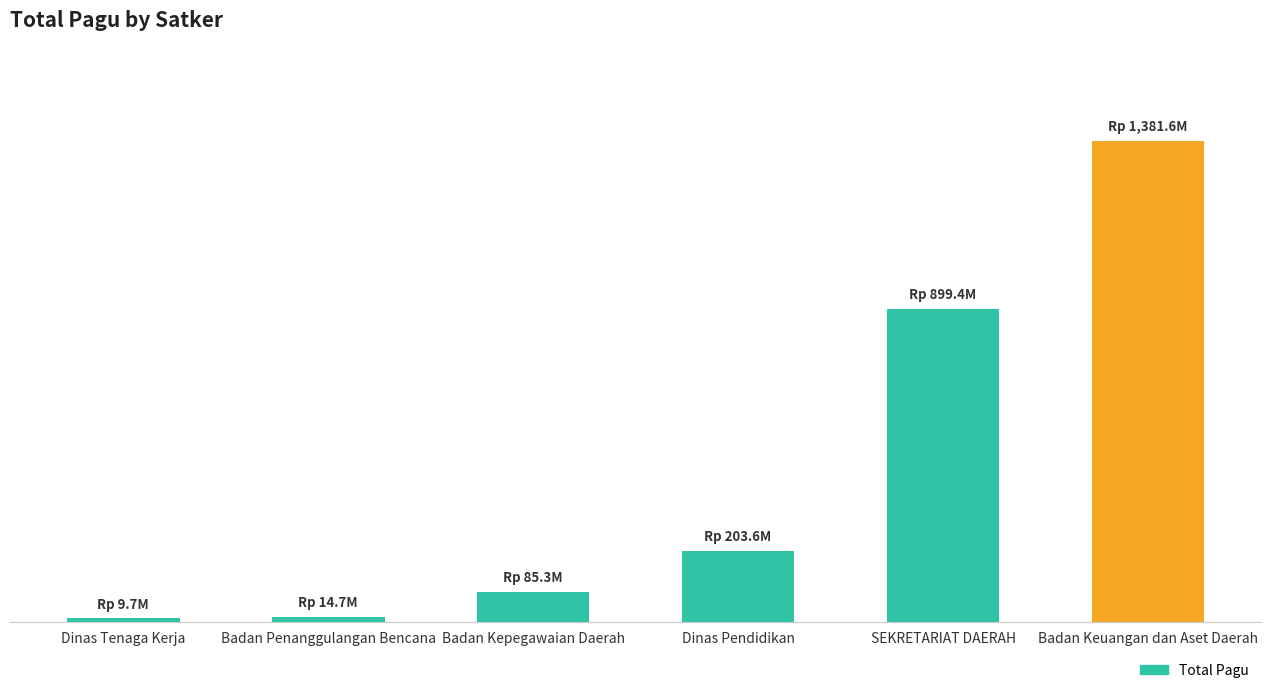

Are the bars grouped side by side (vs. stacked)?

No